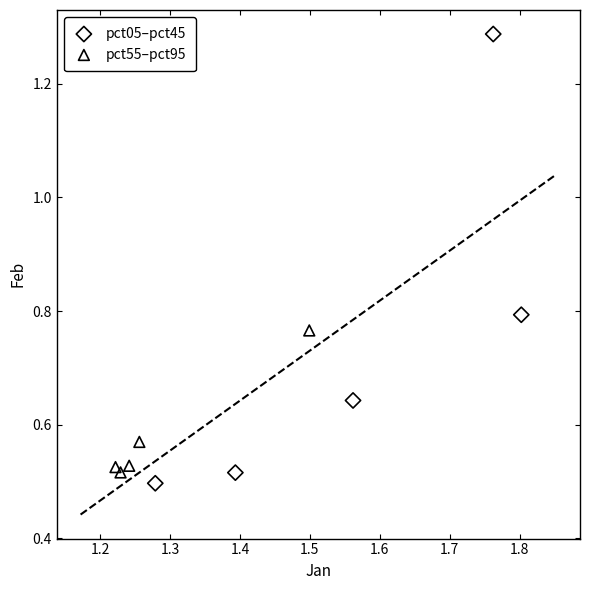

Which series has the largest Y range (max minus min)?

pct05–pct45